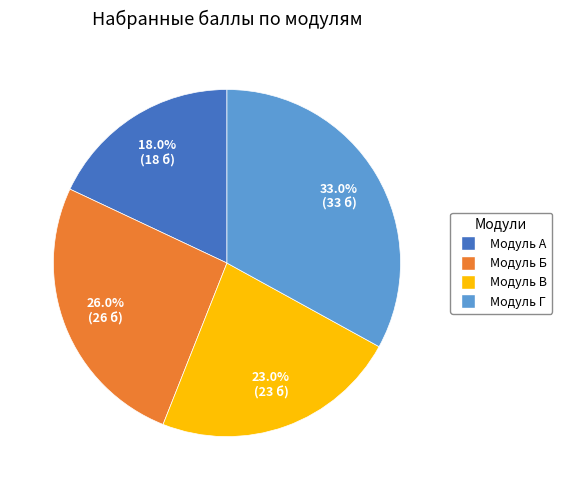

Which category has the smallest portion of the pie?

Модуль А